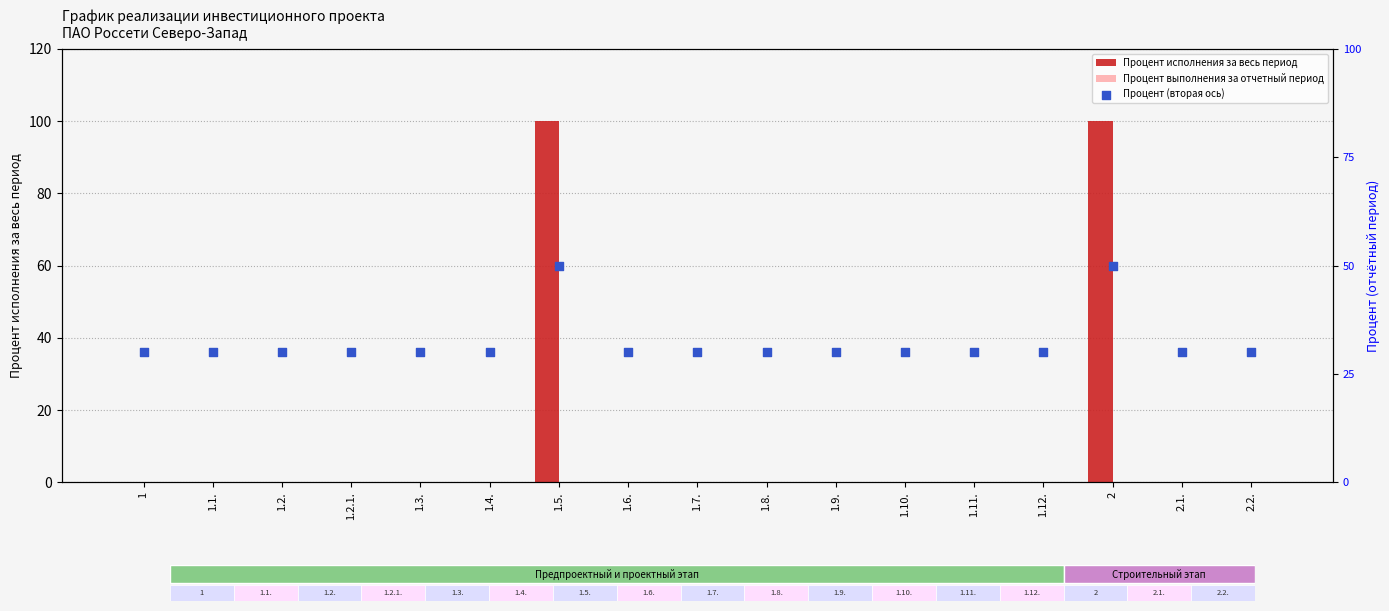

At how many categories does at least one series exceed 32?

2